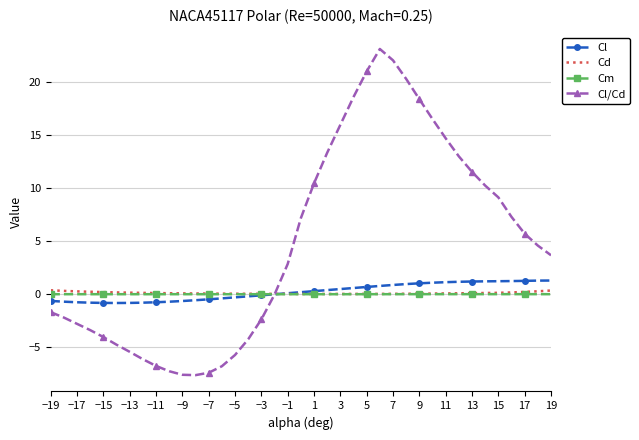

What are all the series names shown in the legend?

Cl, Cd, Cm, Cl/Cd